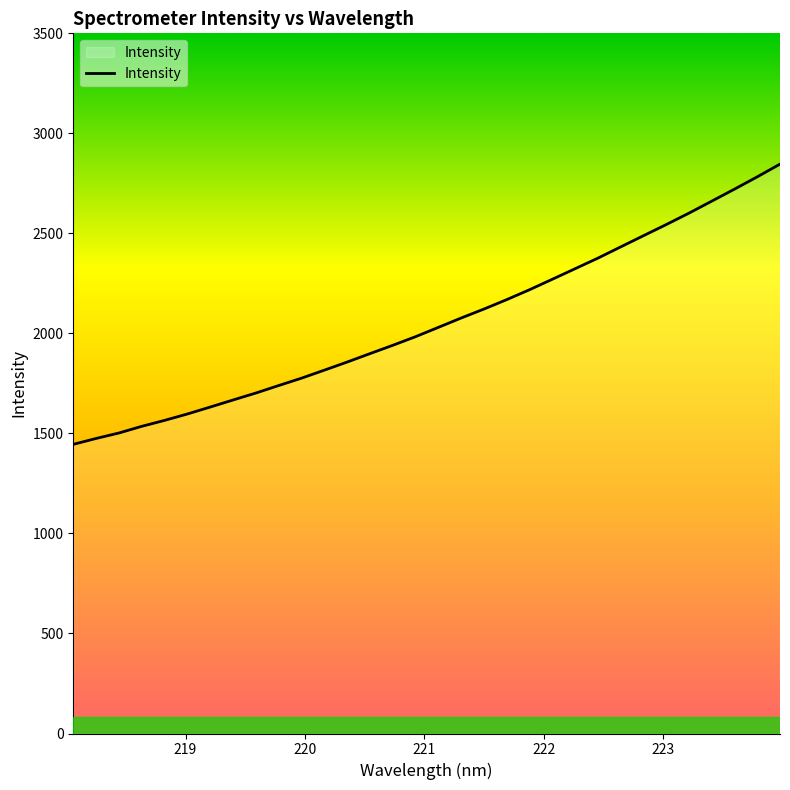

What is the greatest value displayed?

2846.2